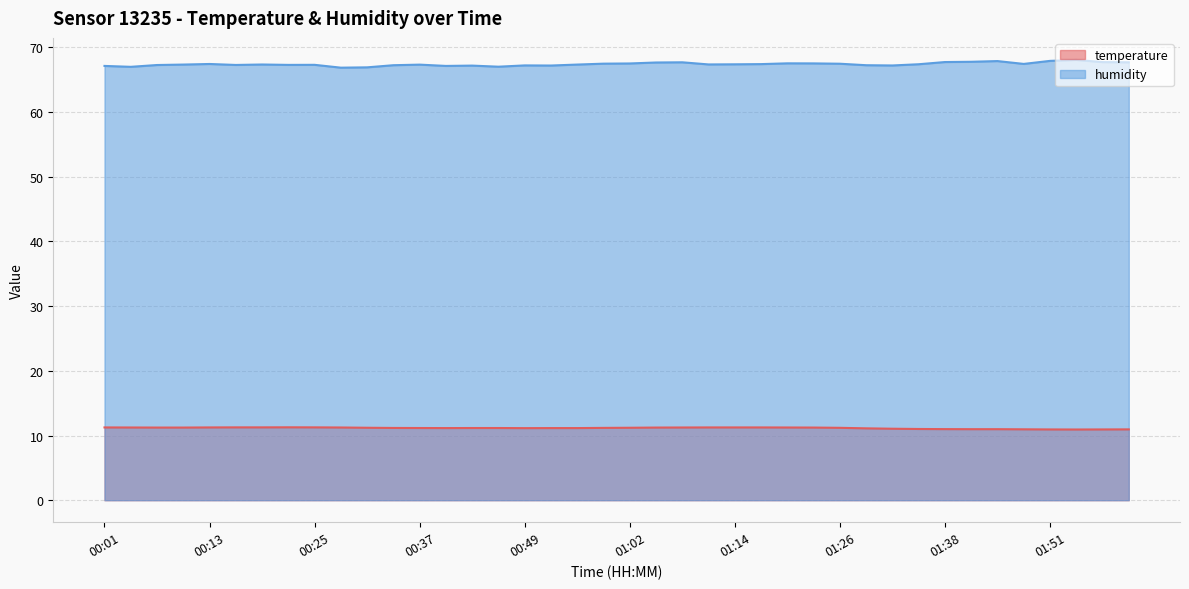

What is the smallest value displayed?

10.9